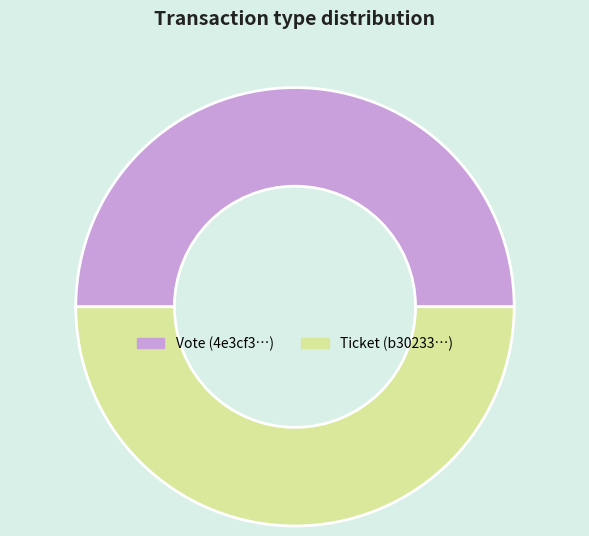

Combined, do Ticket (b30233…) and Vote (4e3cf3…) account for over 50%?

Yes